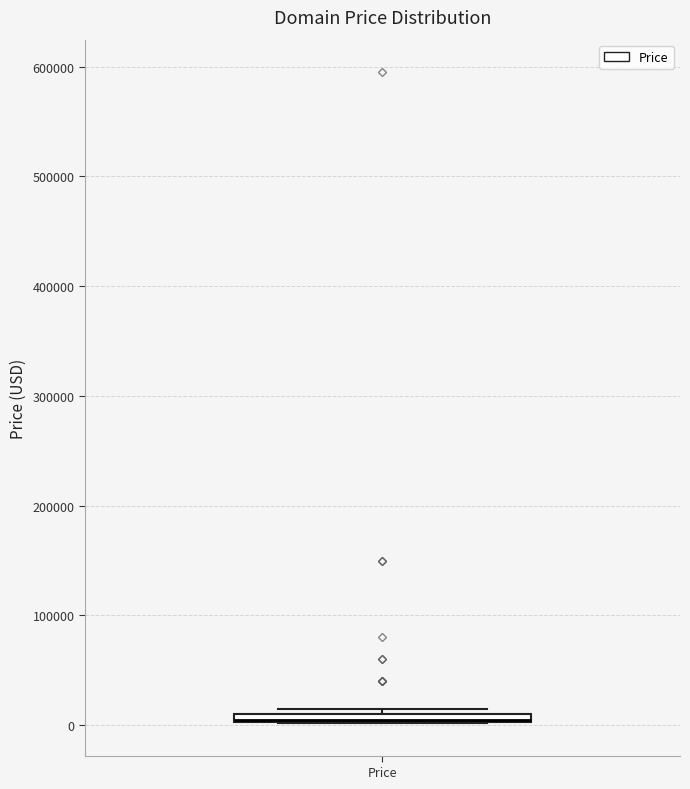

Where is the lower edge of the box for Price on the y-axis? The values are not printed on the chart, so give them approximately, as read against the axis.

0